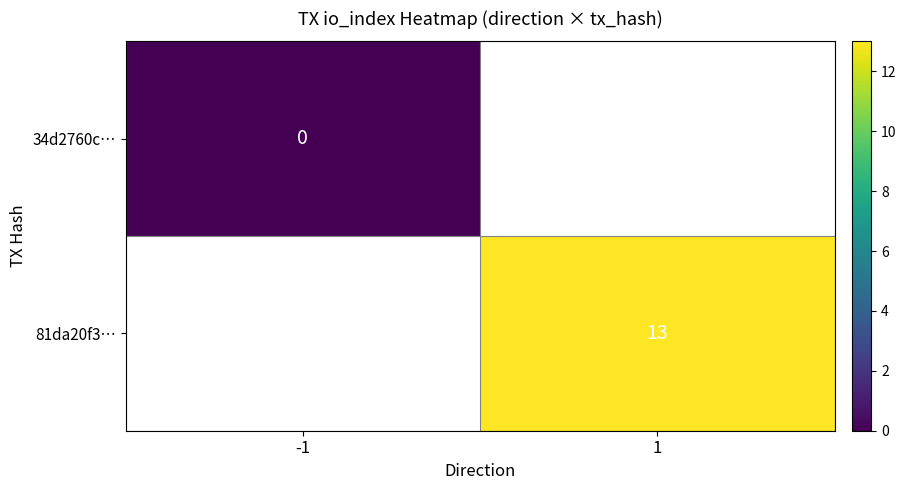

At how many categories does at least one series exceed 10?

1